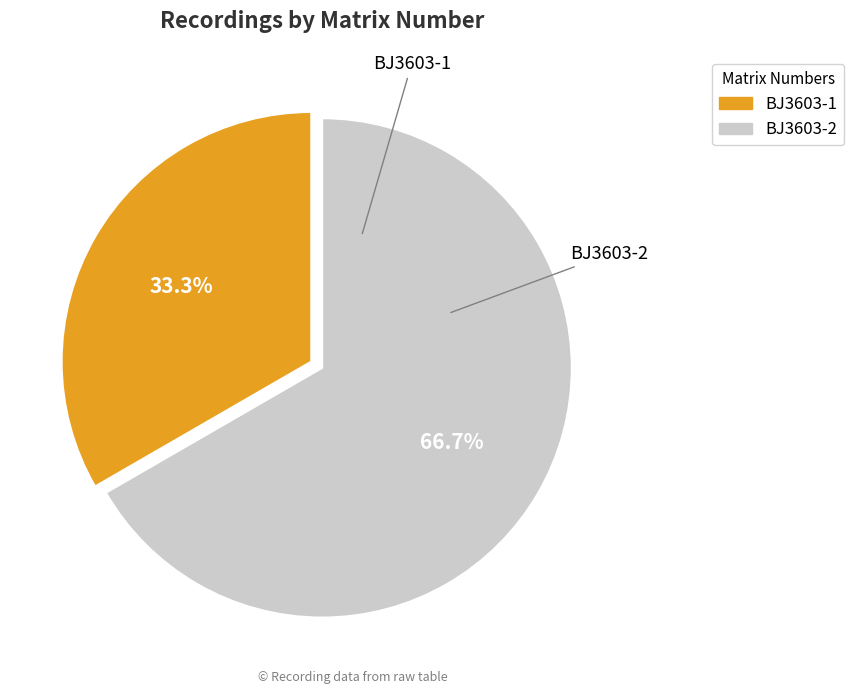

To the nearest percent, what is the combined percentage of BJ3603-1 and BJ3603-2?

100%